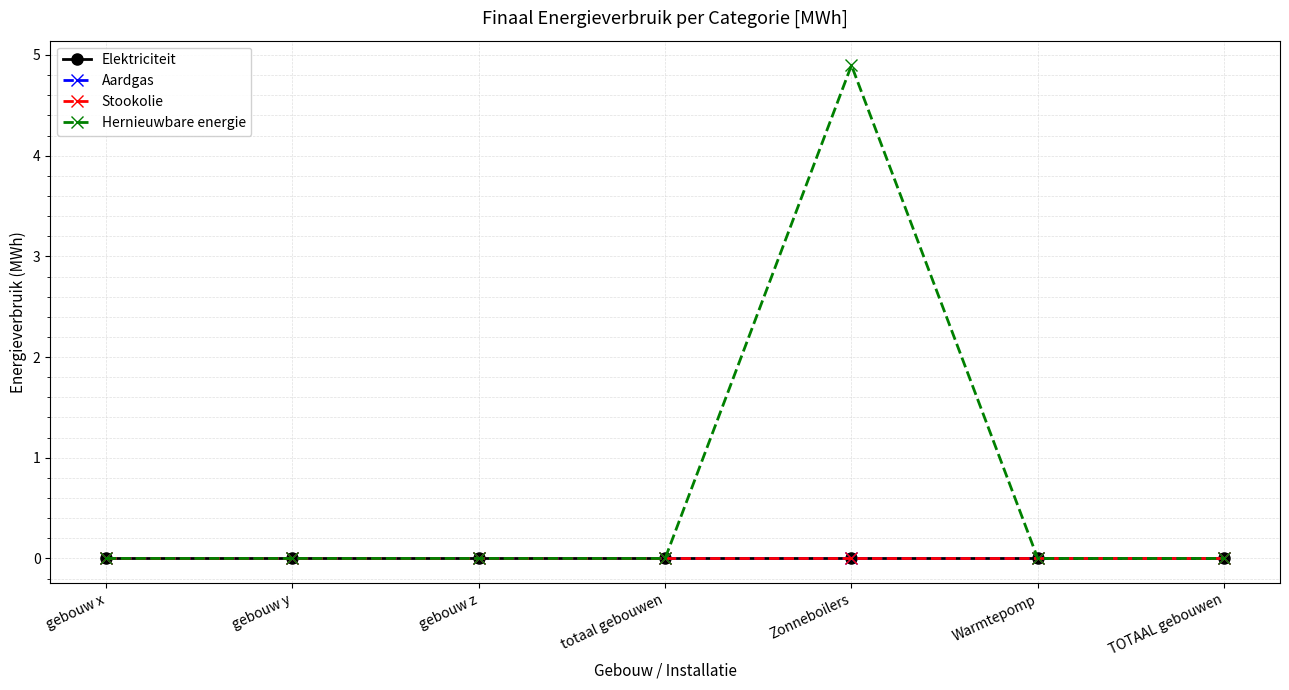

At which category does the chart reach its peak across all series?

Zonneboilers